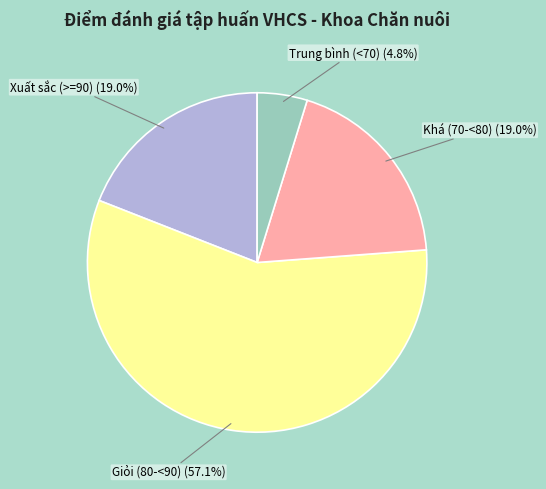

Does any single category account for the majority?

Yes